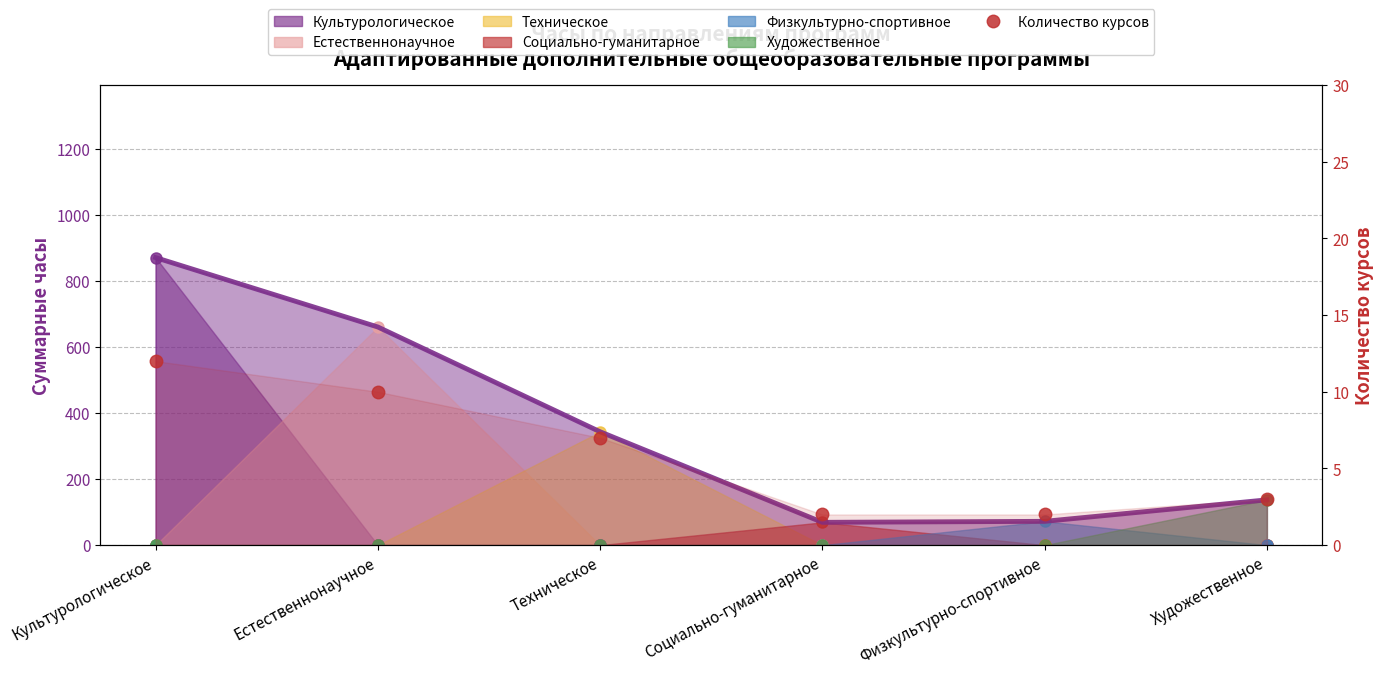

How many values are below 7?

3